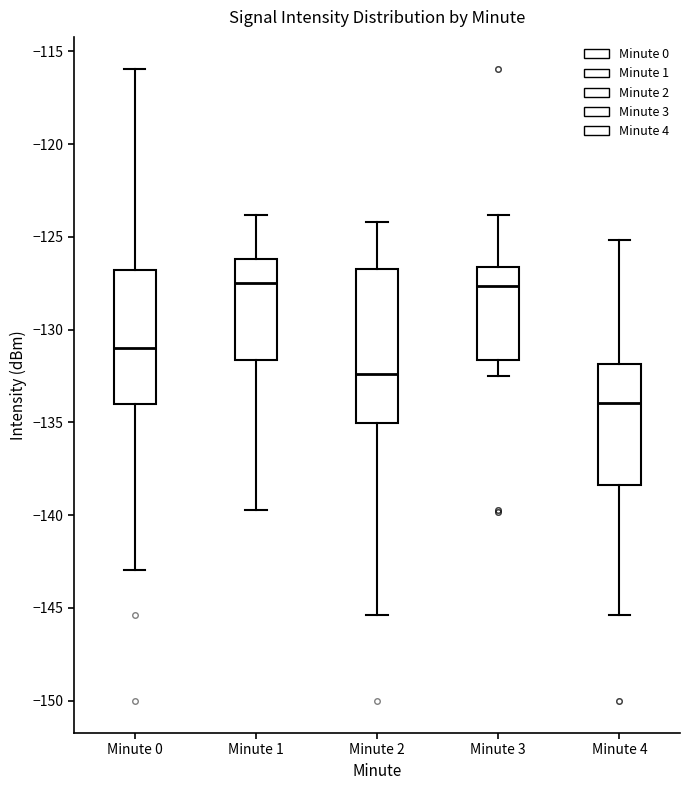

Which box has the lowest median line?

Minute 4